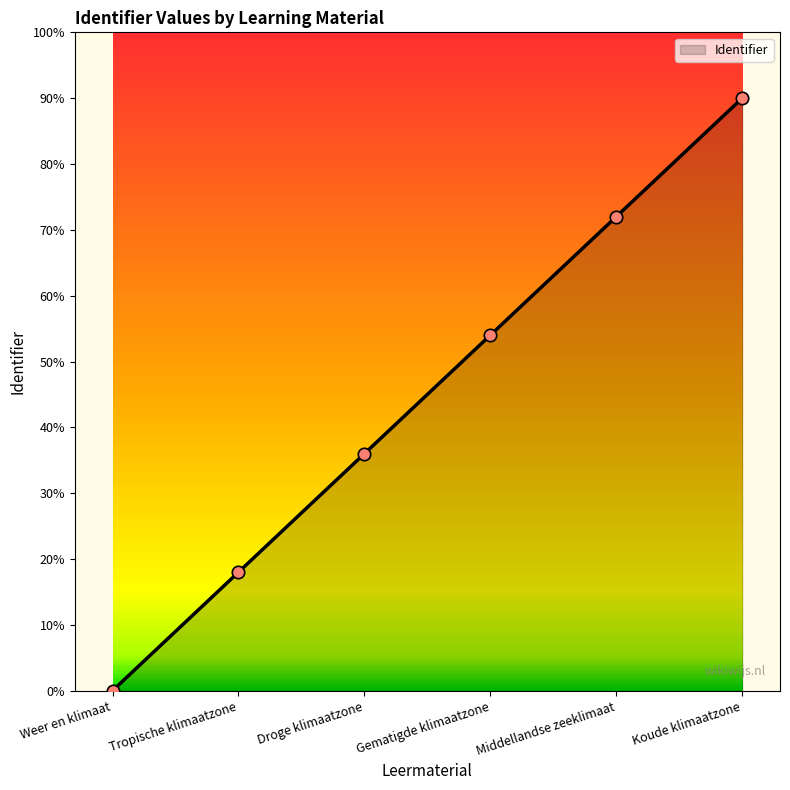

Approximately how many times larger is the value at Droge klimaatzone compared to Koude klimaatzone?

0.4